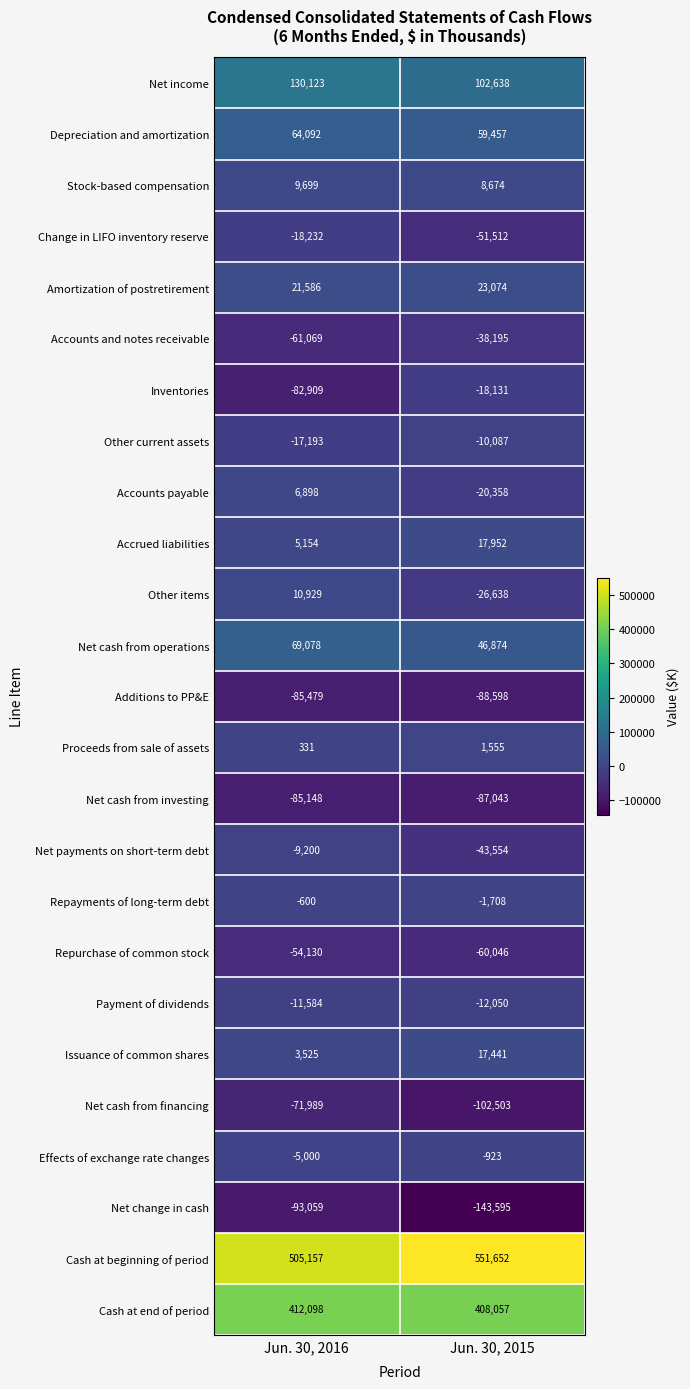

What is the average value of the Amortization of postretirement series?

22330